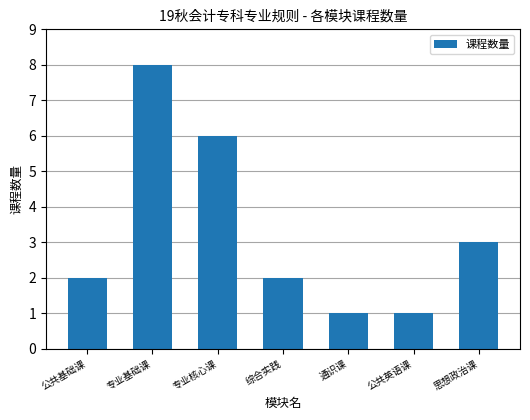

Count the number of categories in the chart.

7